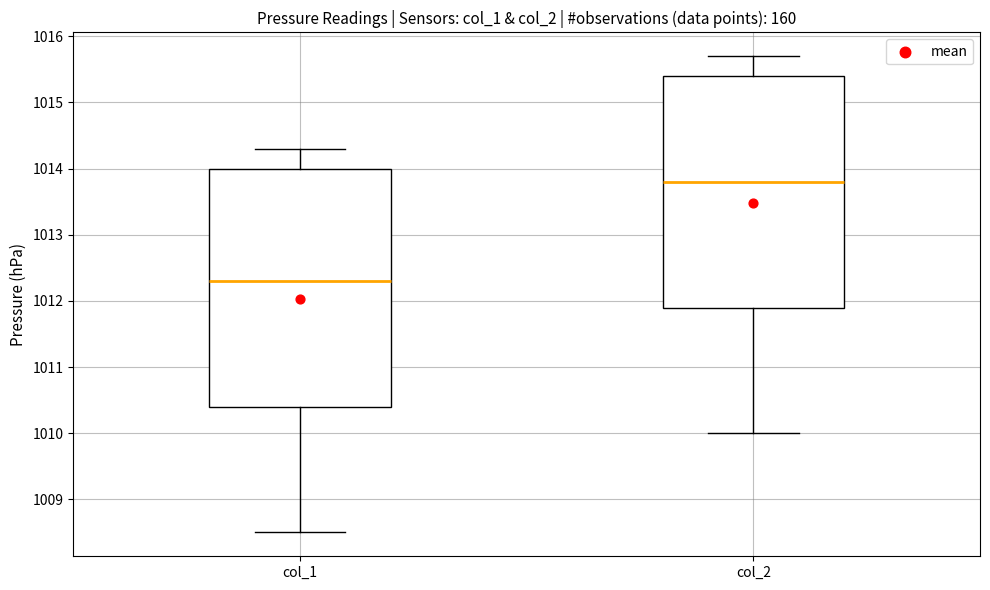

Which box has the highest median line?

col_2